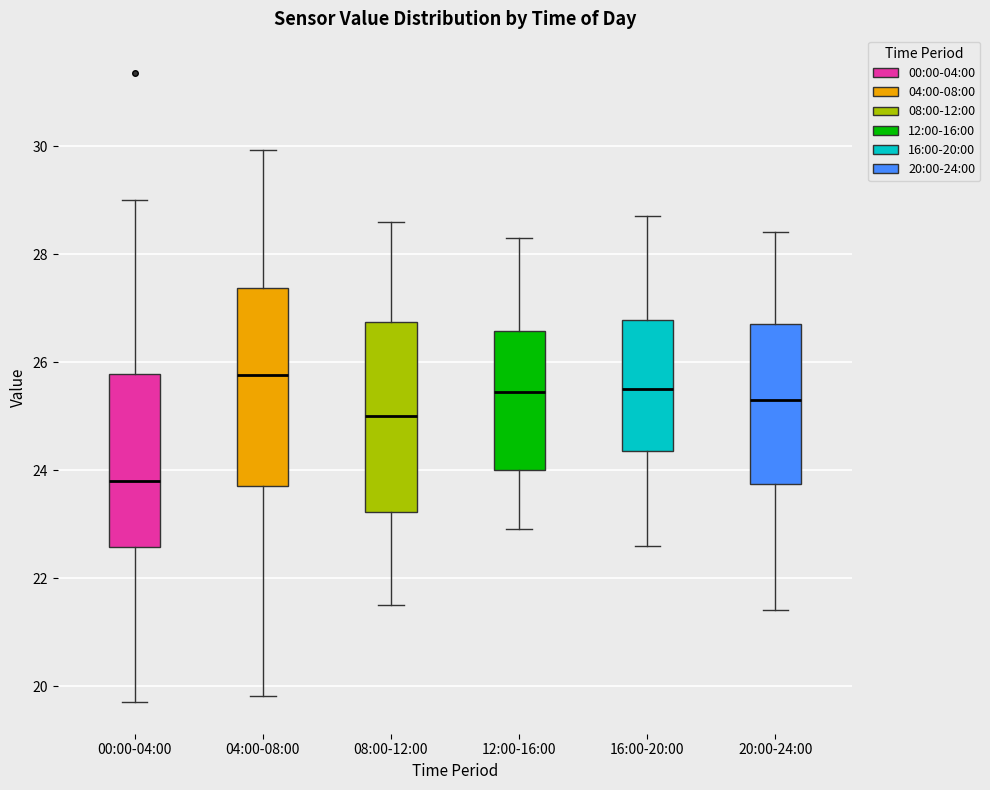

Reading left to right, read every box against the y-axis: the position of its median line, the range the box covers, and the ends of its whiskers. The values are not printed on the chart, so give them approximately, as read against the axis.

00:00-04:00: median 23.8, box 22.6 to 25.8, whiskers 19.8 to 29.0
04:00-08:00: median 25.8, box 23.6 to 27.4, whiskers 19.8 to 30.0
08:00-12:00: median 25.0, box 23.2 to 26.8, whiskers 21.6 to 28.6
12:00-16:00: median 25.4, box 24.0 to 26.6, whiskers 23.0 to 28.4
16:00-20:00: median 25.6, box 24.4 to 26.8, whiskers 22.6 to 28.8
20:00-24:00: median 25.4, box 23.8 to 26.8, whiskers 21.4 to 28.4